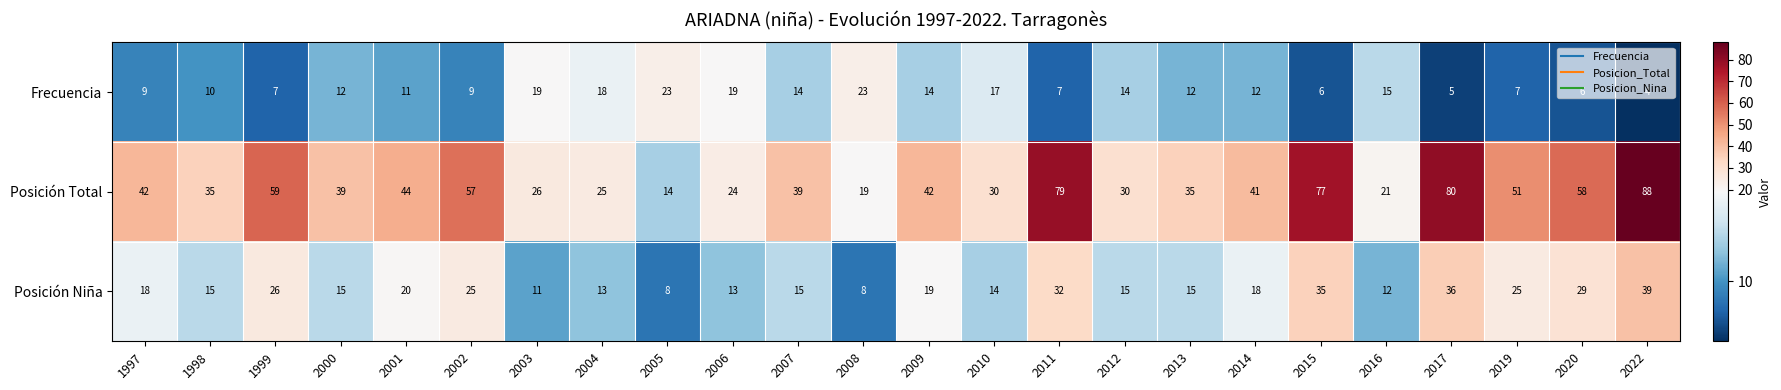

Is it true that Frecuencia equals 4 at 2010?

False